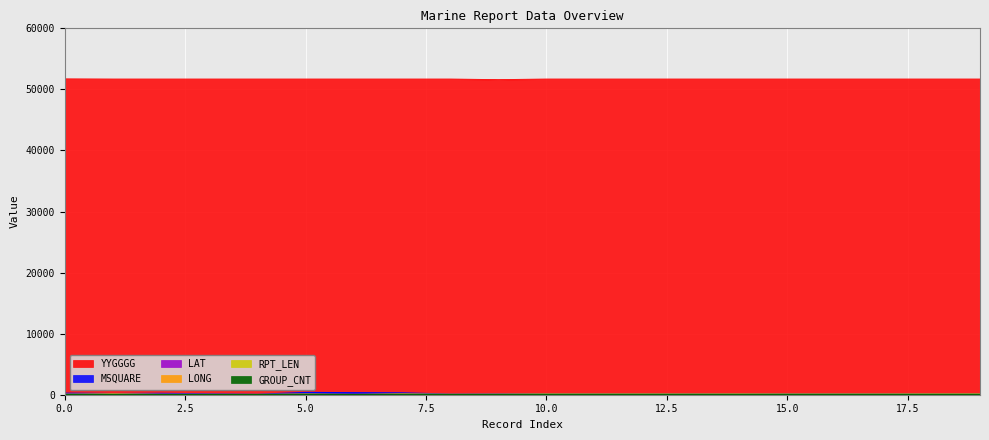

Between 9 and 16, which series saw the biggest shift?

YYGGGG